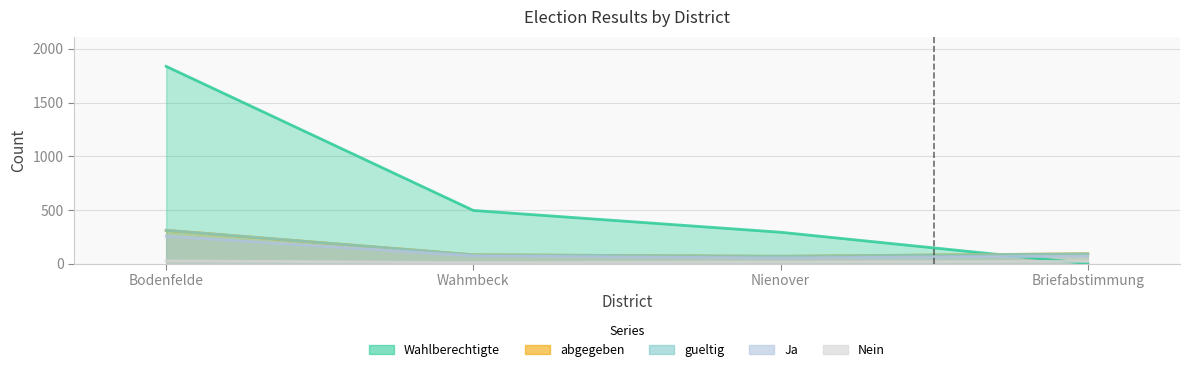

Which has a higher value, Nienover or Bodenfelde?

Bodenfelde